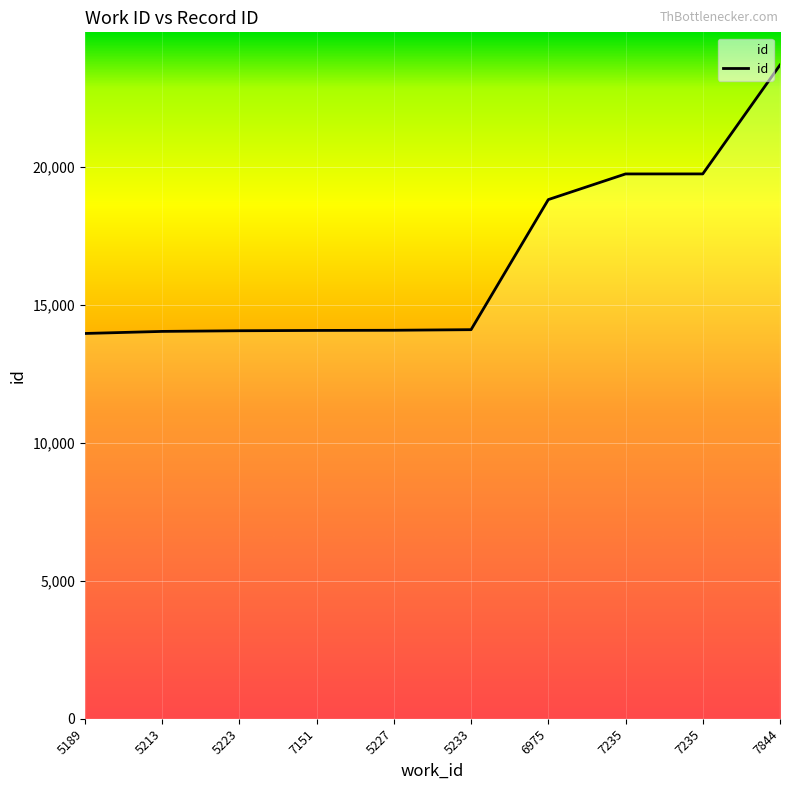

Does the chart display data point markers on the line(s)?

No